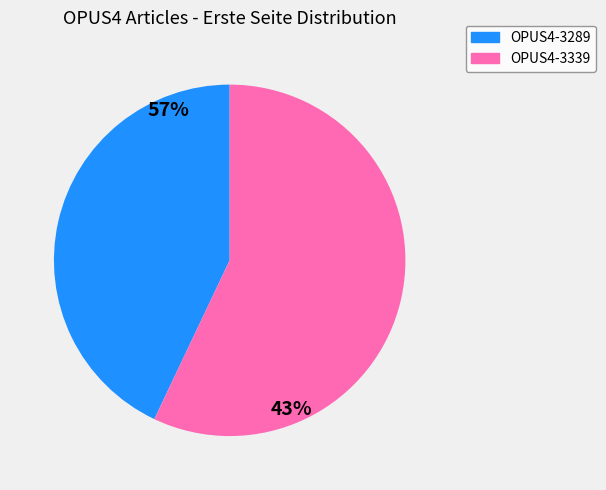

What is the total percentage of OPUS4-3339 and OPUS4-3289?

100.0%